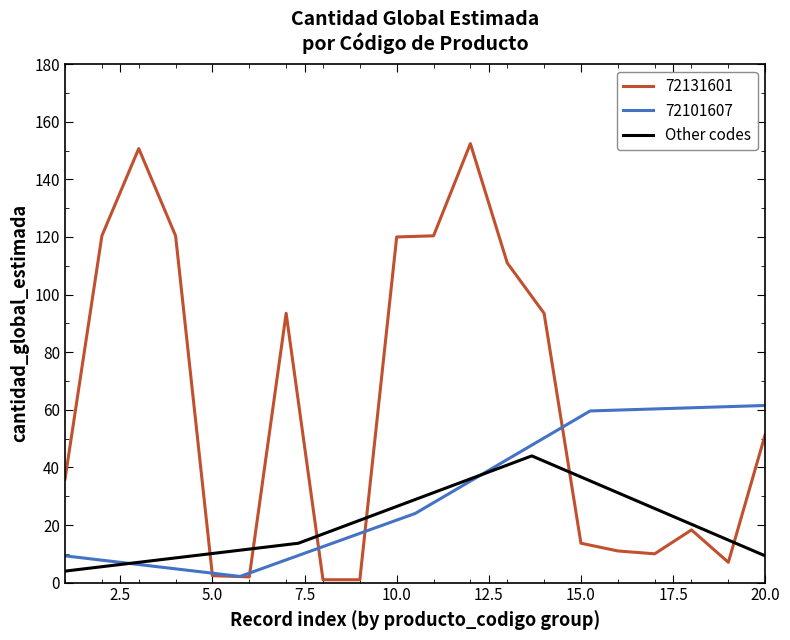

In Other codes, how many points are higher than both neighbors (excluding endpoints)?

1